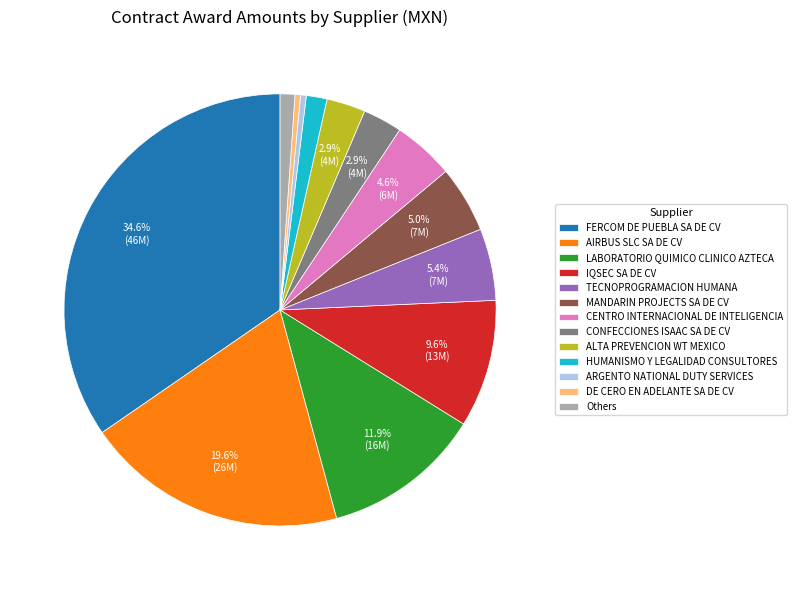

To the nearest percent, what portion does CONFECCIONES ISAAC SA DE CV represent?

3%